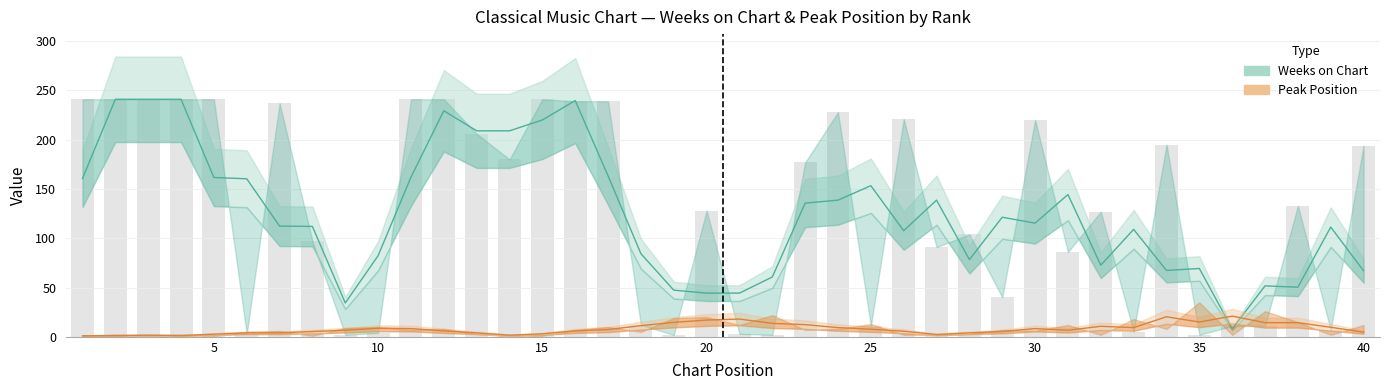

Is it true that the value at 15 is 412?

False